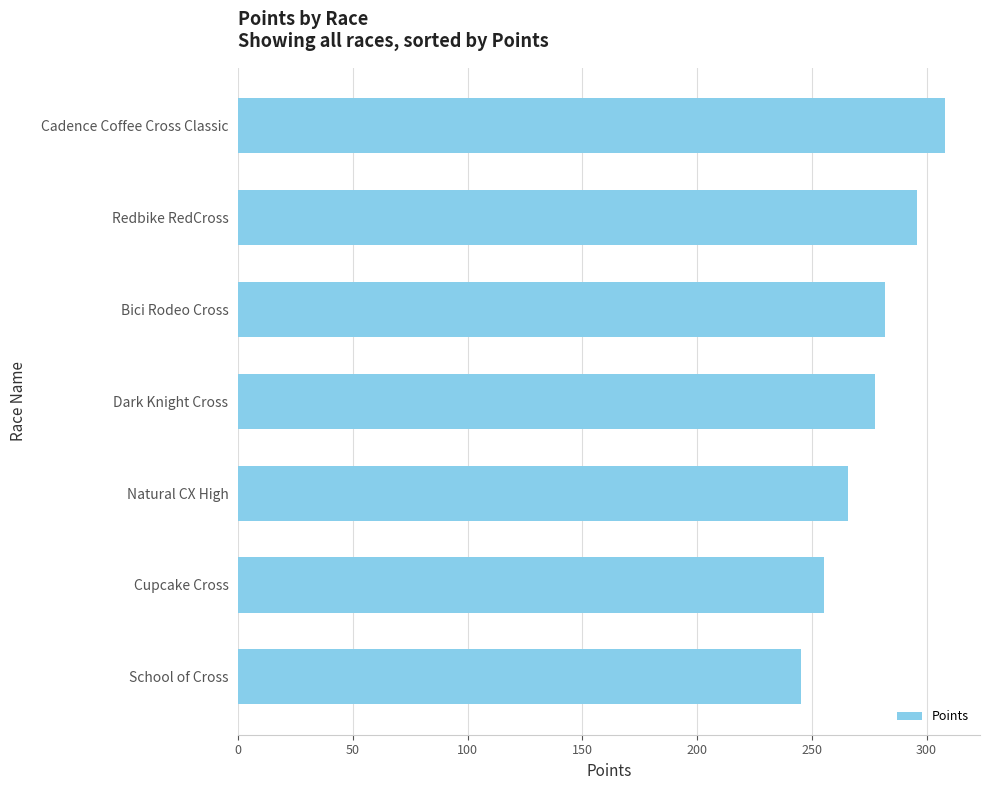

What is the maximum value shown in the chart?

307.9